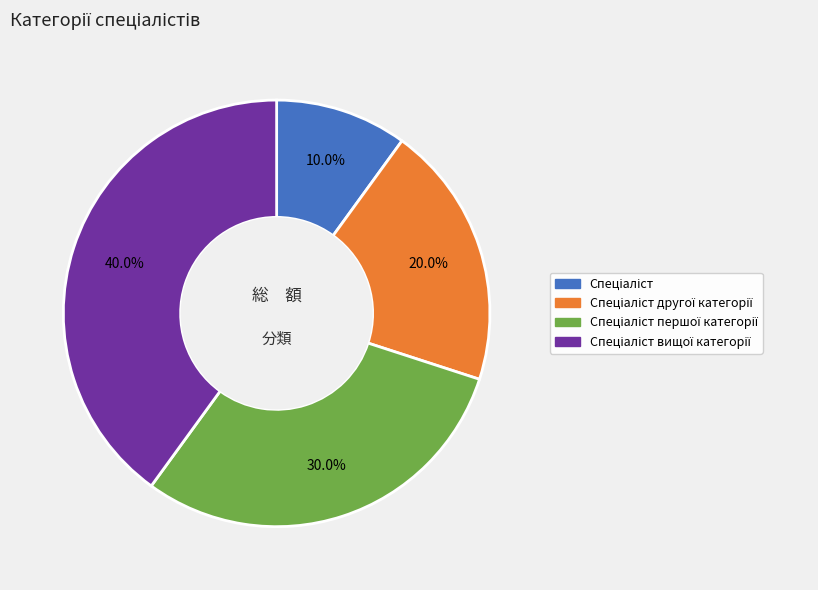

Does any single category account for the majority?

No